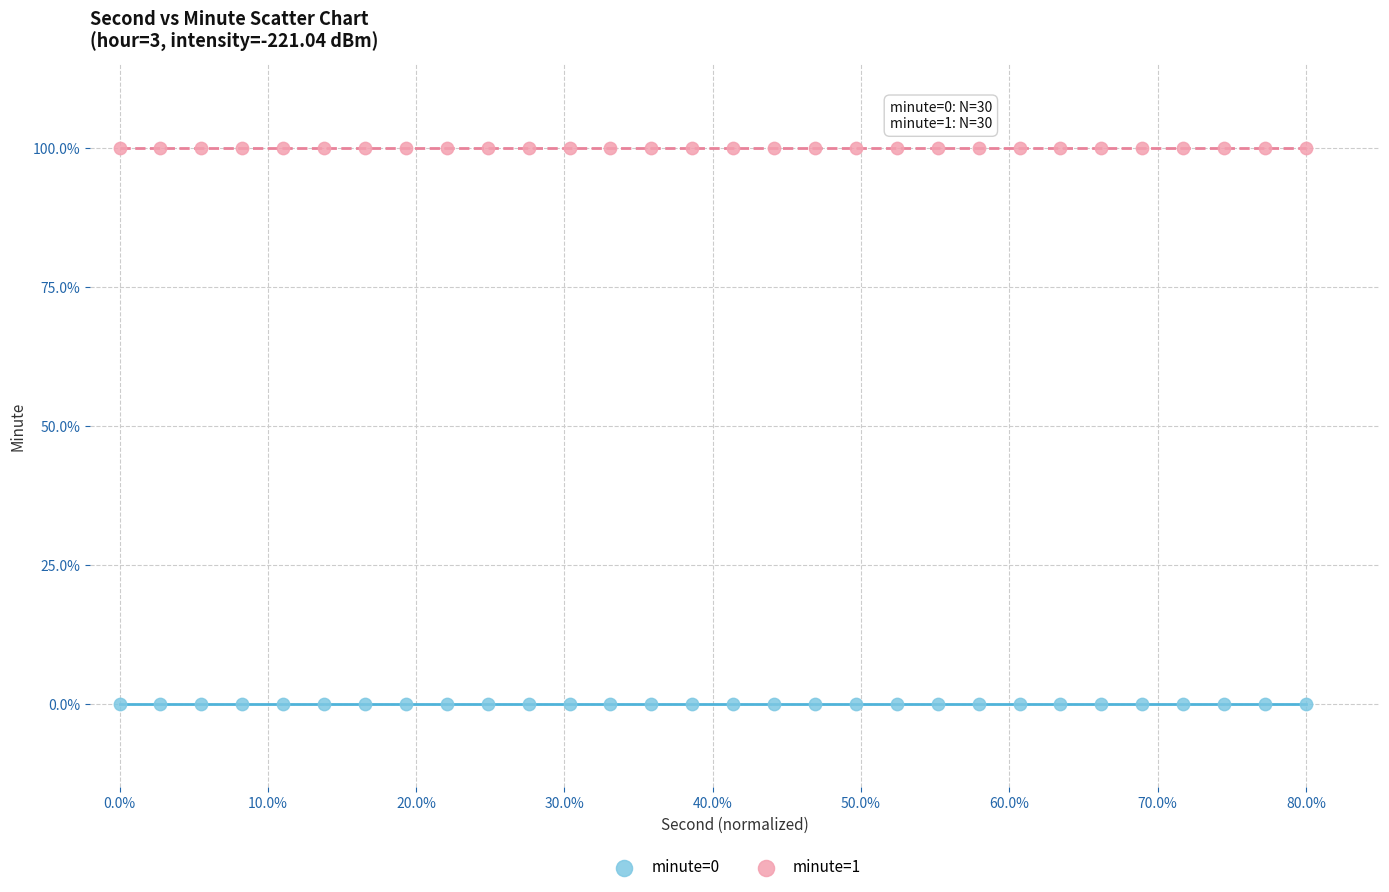

Which series contains the highest Y value?

minute=1